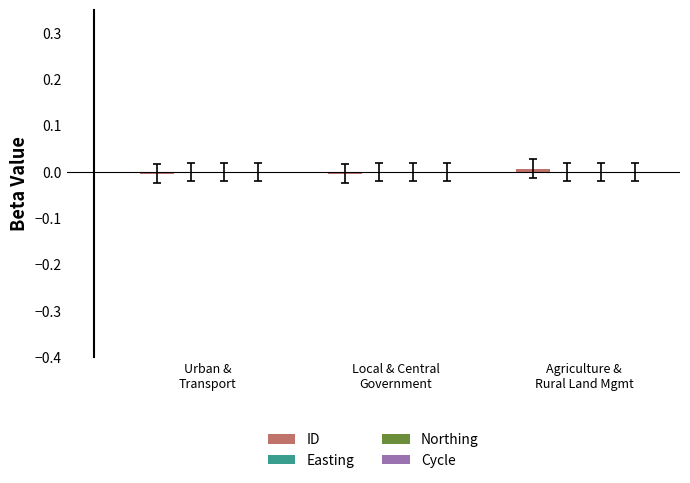

What is the label of the 3rd bar from the right?

Urban &
Transport